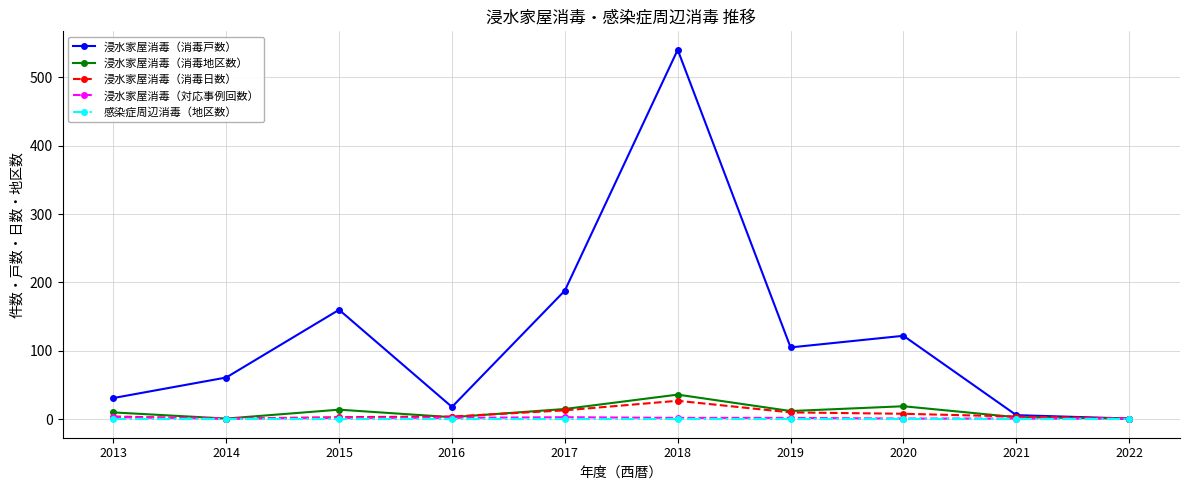

How many data points in 浸水家屋消毒（消毒戸数） are less than 105?

5